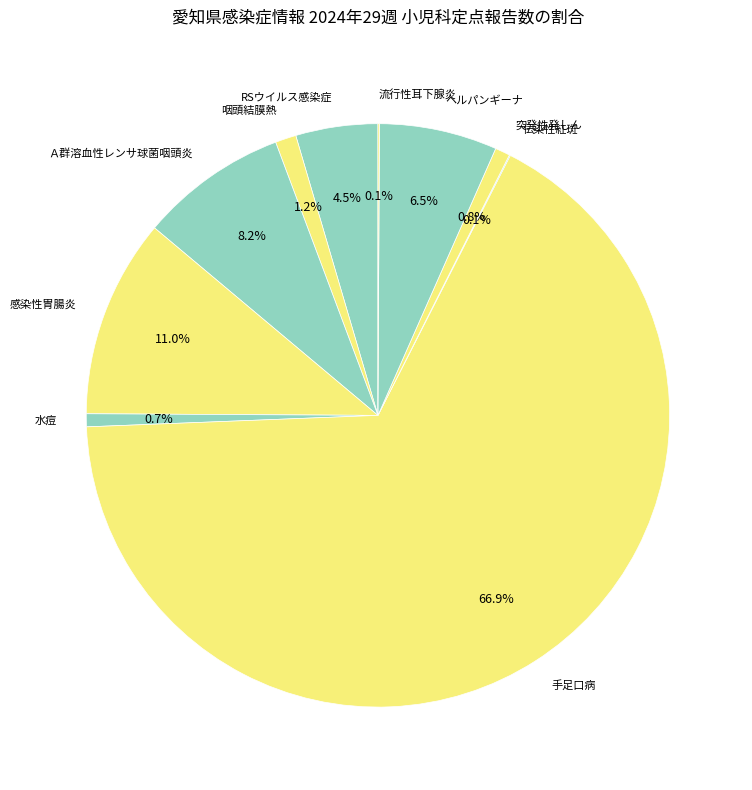

Which category has the biggest portion of the pie?

手足口病